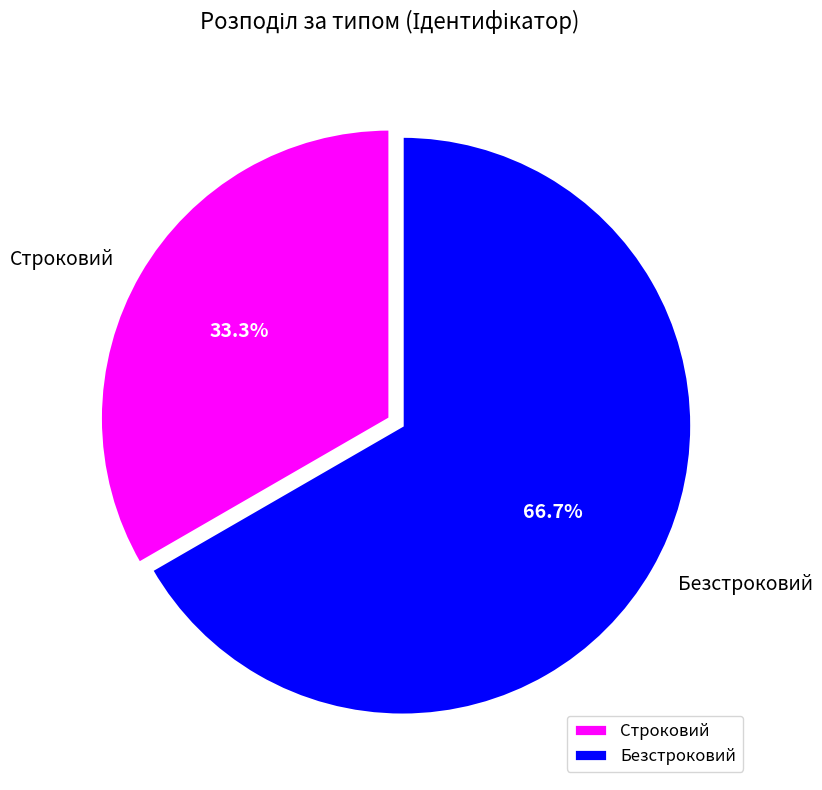

To the nearest percent, what is the difference between the largest and smallest slice percentages?

33%